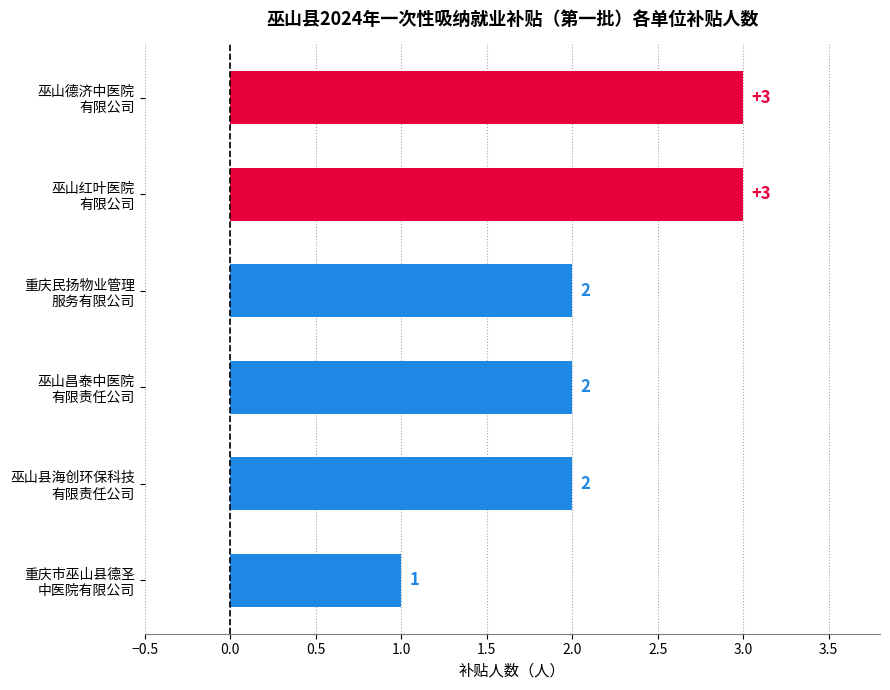

Count the values in the range 2 to 3.

5